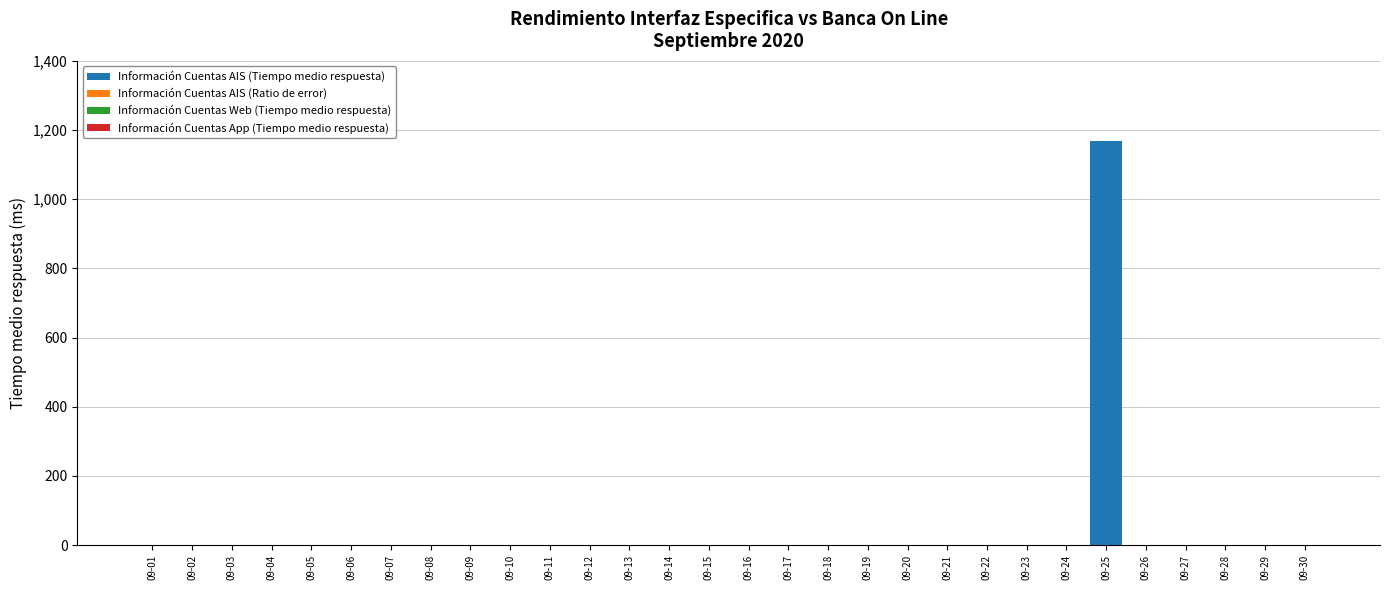

Is it true that the value at 09-15 is 0?

True